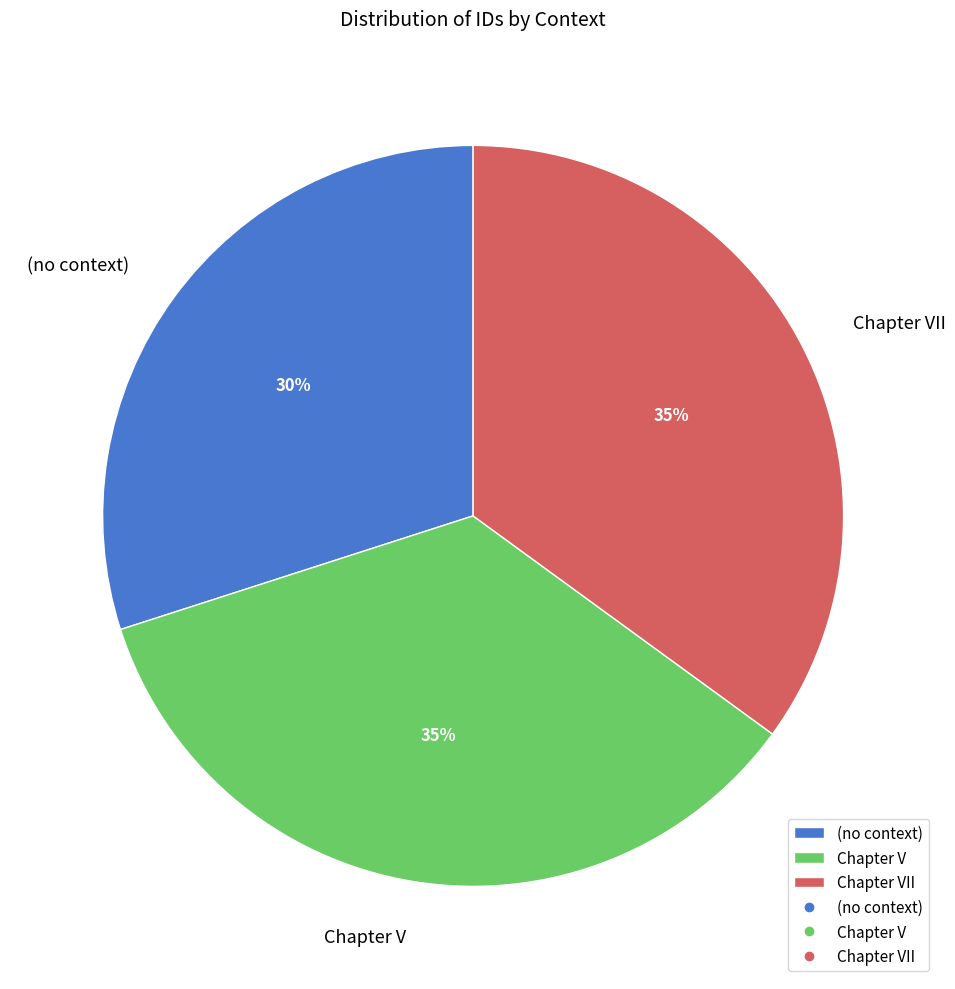

True or false: Chapter V accounts for 35% of the total.

True